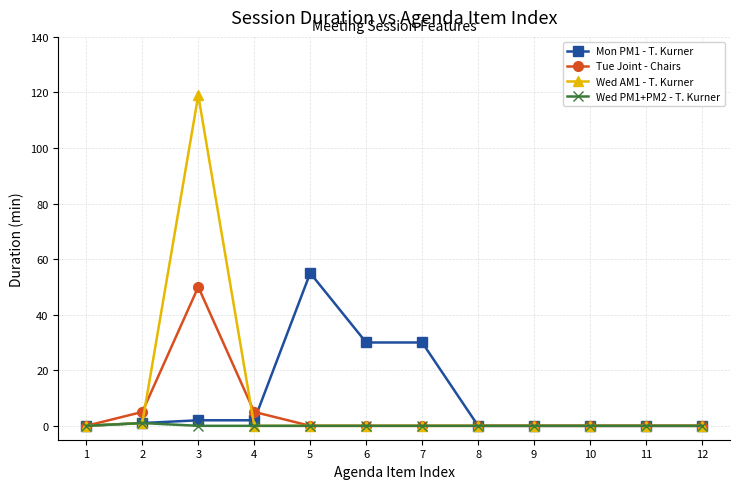

At which category is the sum across all series the highest?

3